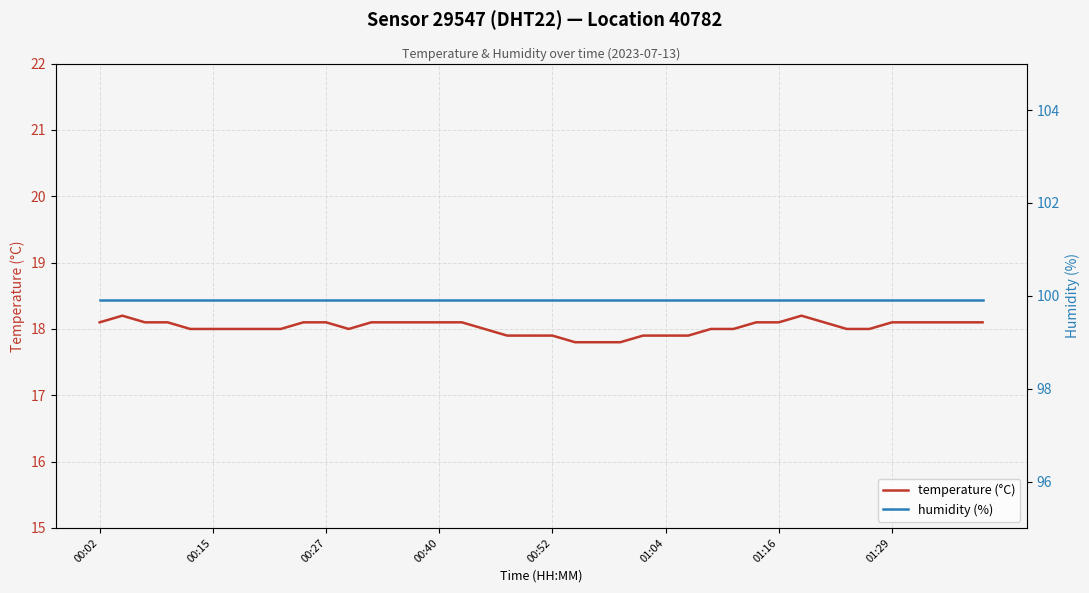

Does the chart display data point markers on the line(s)?

No